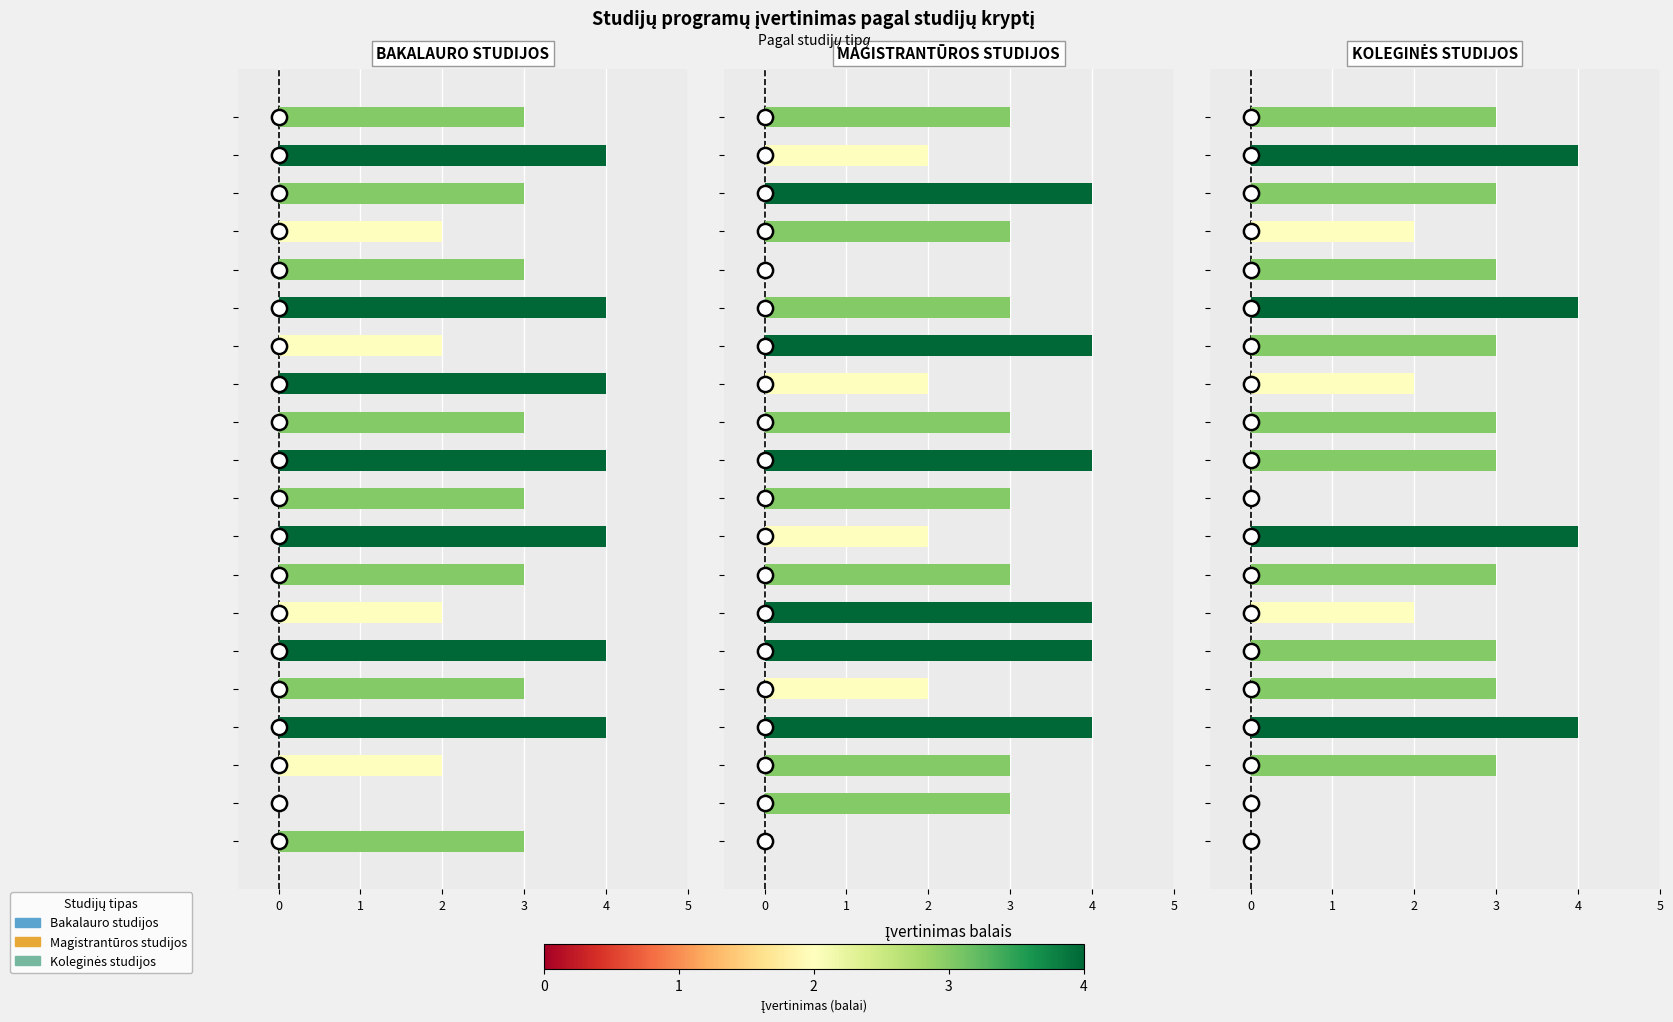

Which series has the largest Y range (max minus min)?

Bakalauro studijos